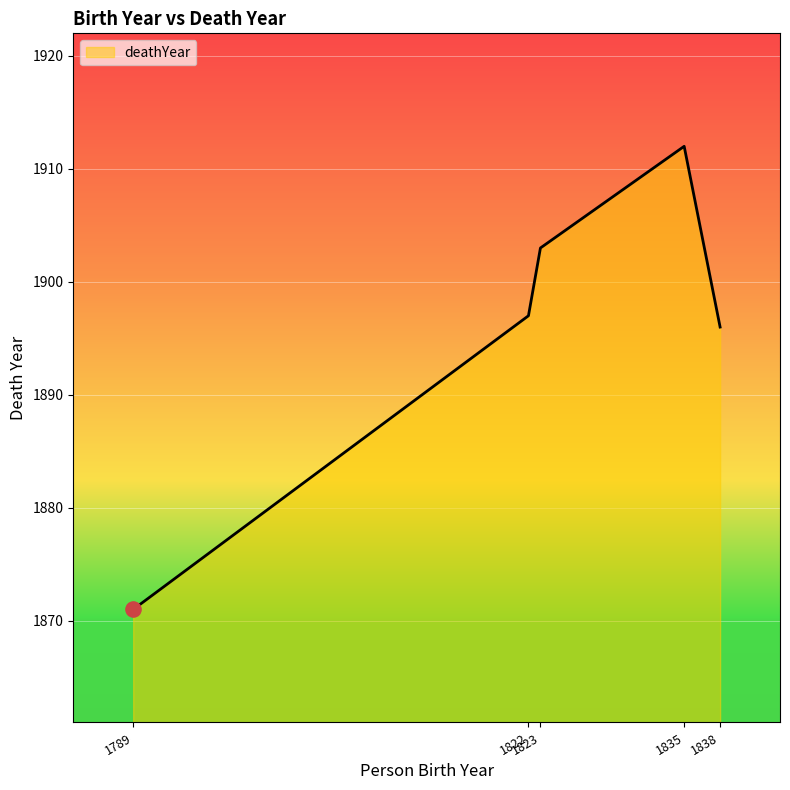

What is the maximum value shown in the chart?

1912